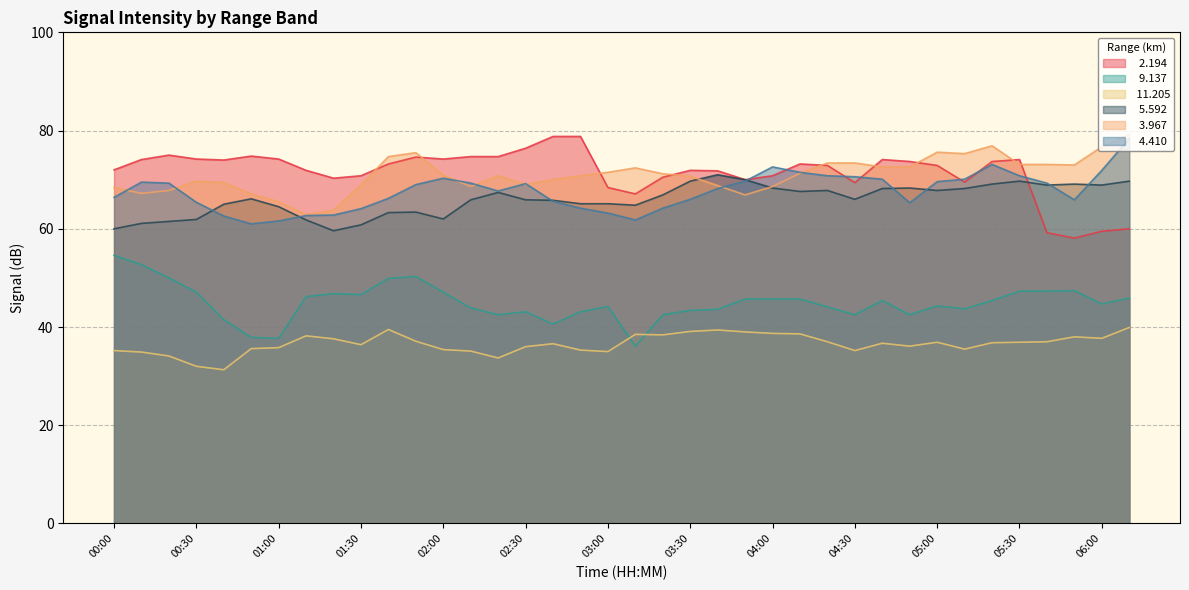

What are all the series names shown in the legend?

  2.194,   9.137,  11.205,   5.592,   3.967,   4.410